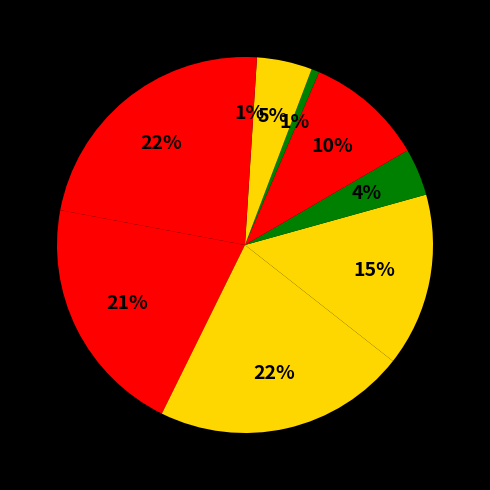

How many slices are in this pie chart?

9